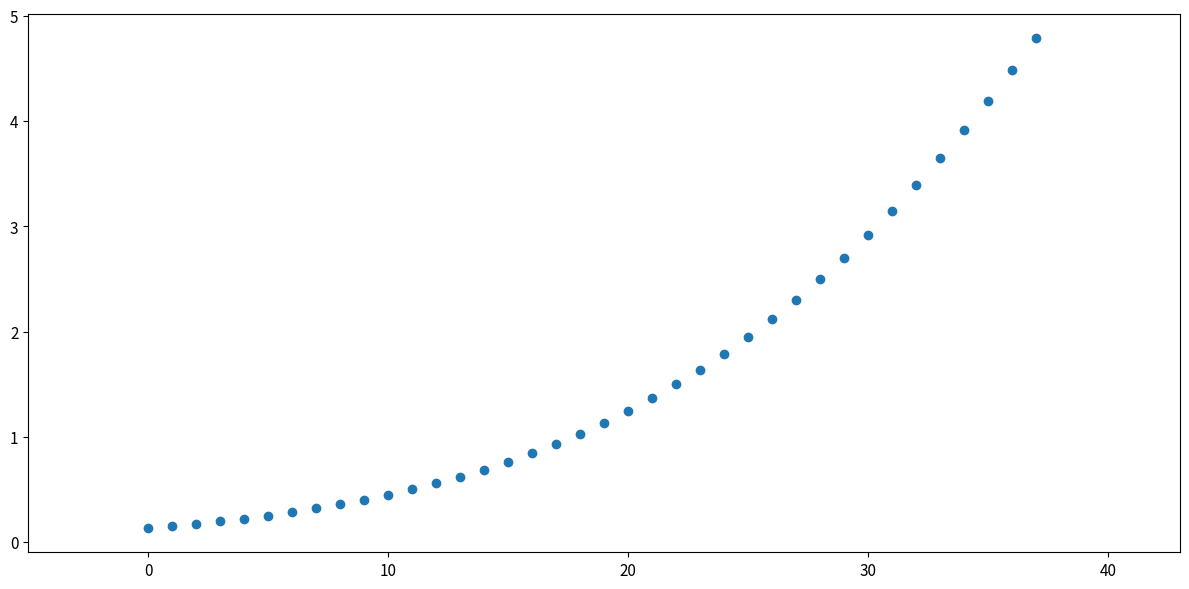

What is the range of Y values (max minus min)?

4.7